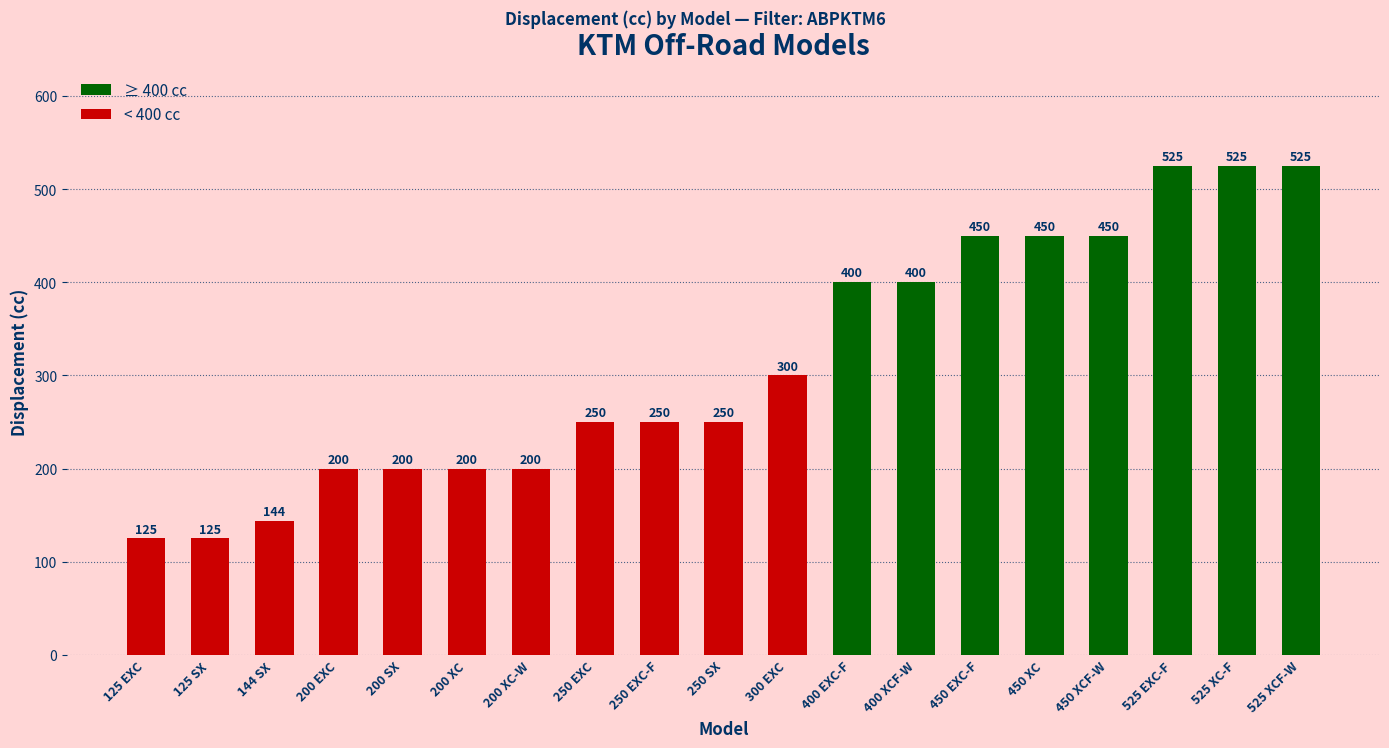

What is the difference between the values at 400 EXC-F and 200 SX?

200